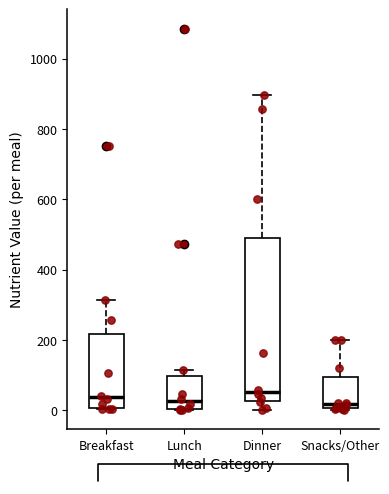

Which box is the tallest, from its lower edge to its upper edge?

Dinner